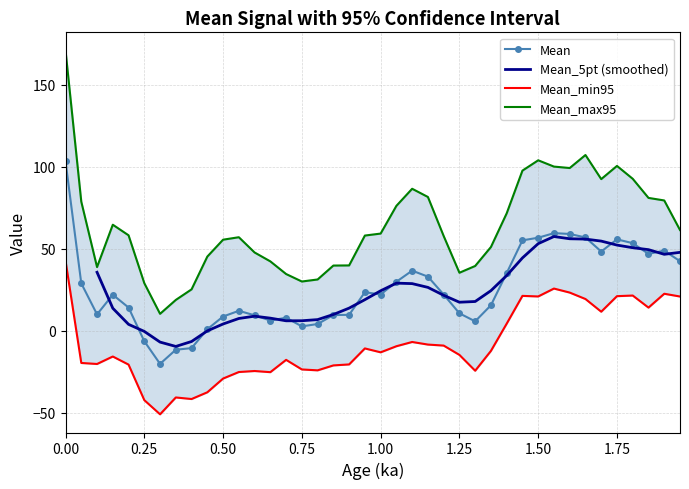

True or false: Mean has more than 1 interior local peaks.

True